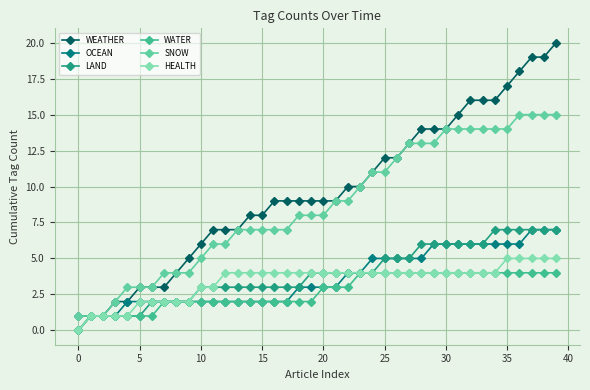

Which series has the largest total across all categories?

WEATHER